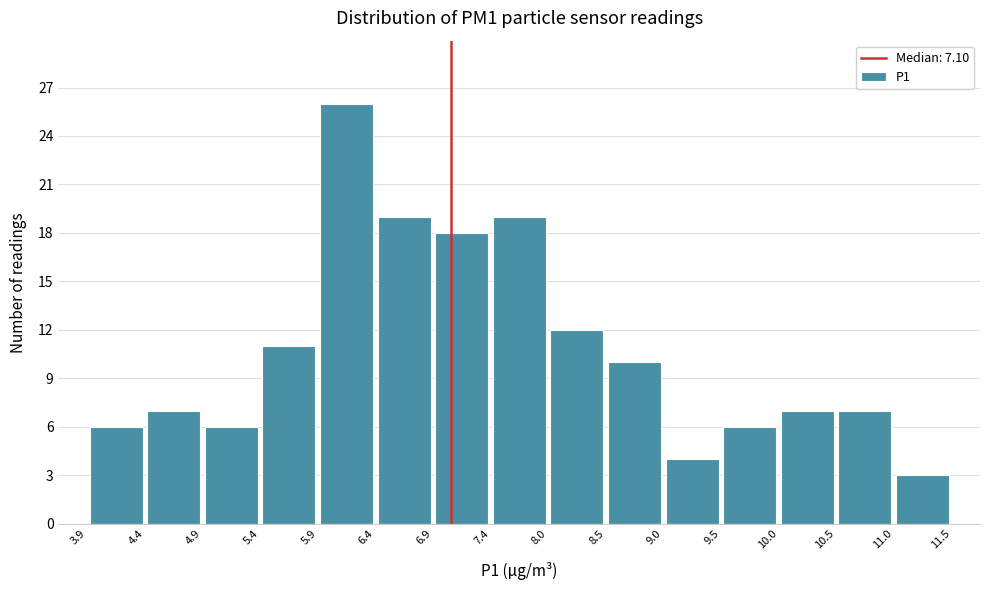

Reading left to right, list every bar in this chart as the range it spans on the x-axis followed by its height. The values are not printed on the chart, so give them approximately, as read against the axis.

3.9 to 4.4: 6
4.4 to 4.9: 7
4.9 to 5.4: 6
5.4 to 5.9: 11
5.9 to 6.4: 26
6.4 to 6.9: 19
6.9 to 7.4: 18
7.4 to 8.0: 19
8.0 to 8.5: 12
8.5 to 9.0: 10
9.0 to 9.5: 4
9.5 to 10.0: 6
10.0 to 10.5: 7
10.5 to 11.0: 7
11.0 to 11.5: 3